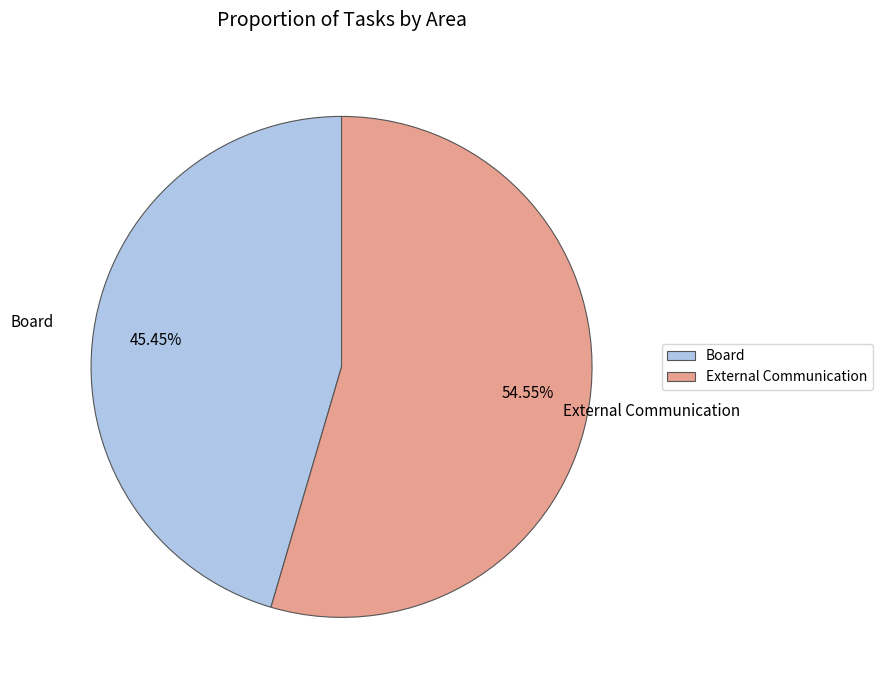

Is the sum of Board and External Communication greater than half?

Yes